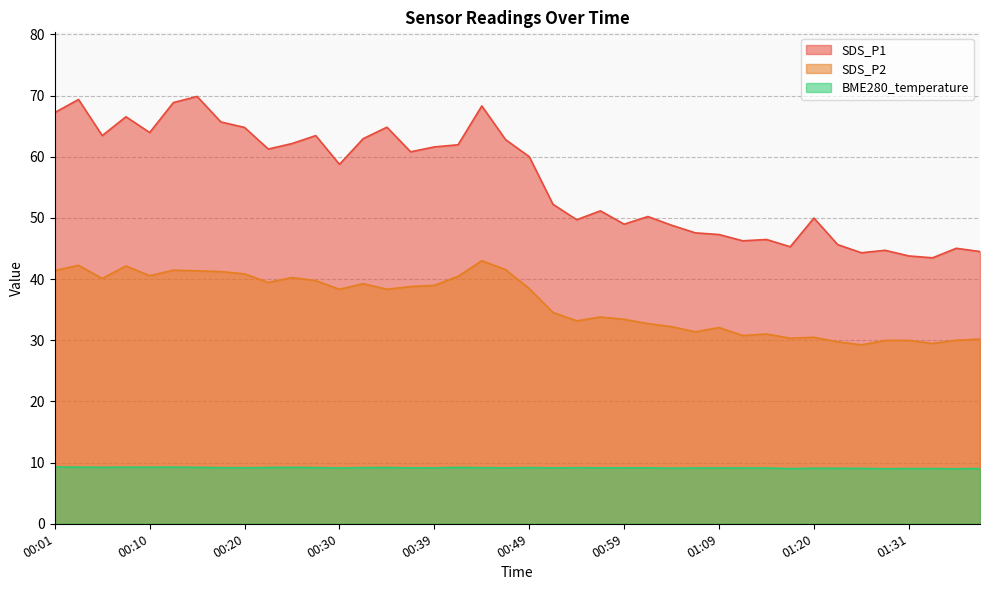

What is the spread (max minus min) of values at 00:08?

57.3